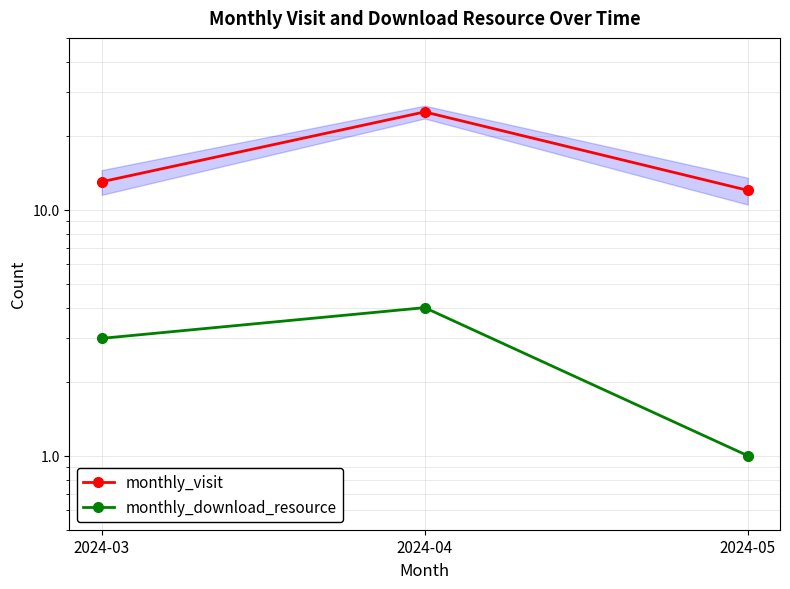

The value of monthly_visit at 2024-05 is 18. True or false?

False